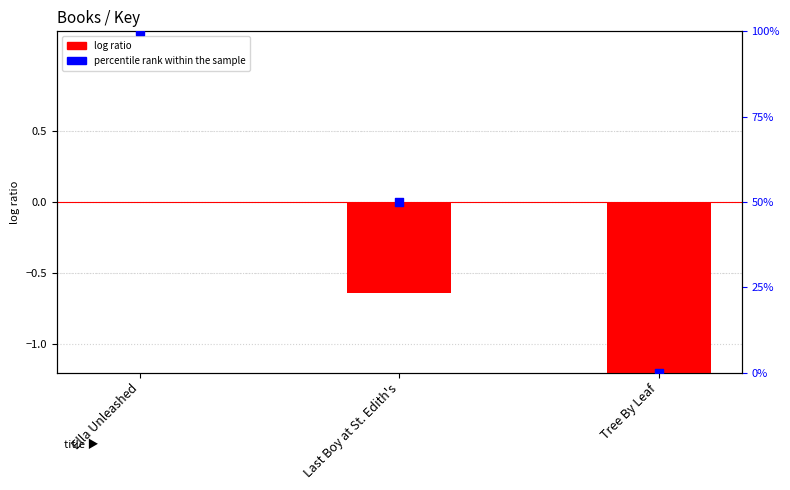

Which series contains the lowest Y value?

log ratio